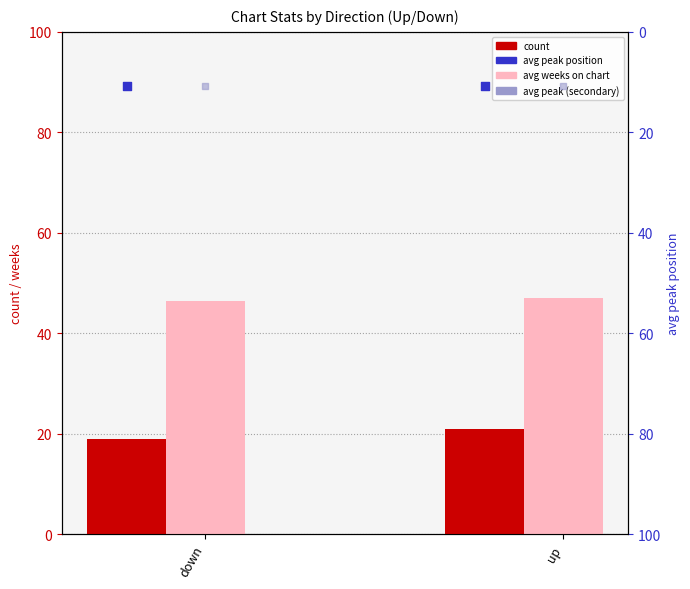

Which series contains the highest Y value?

avg weeks on chart